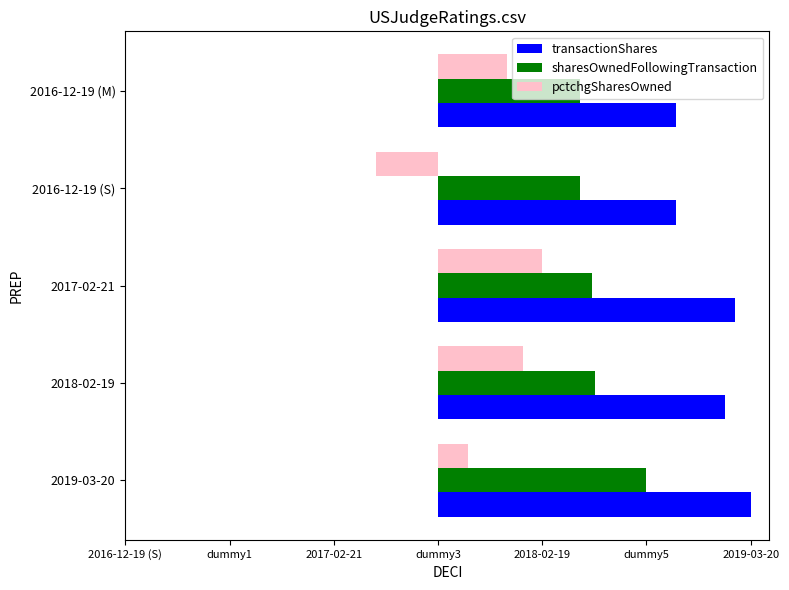

What are all the series names shown in the legend?

transactionShares, sharesOwnedFollowingTransaction, pctchgSharesOwned